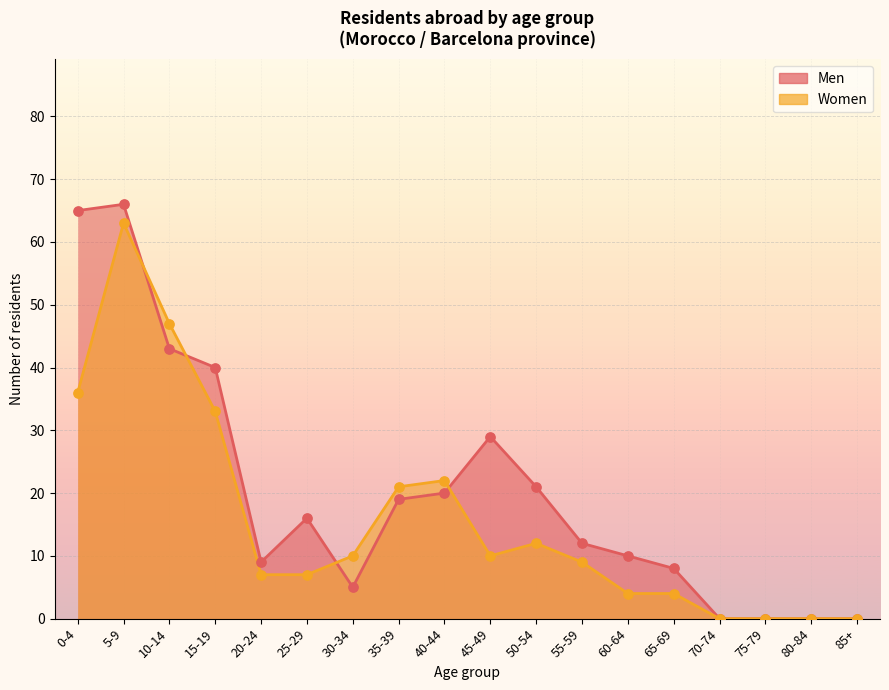

What are all the series names shown in the legend?

Men, Women